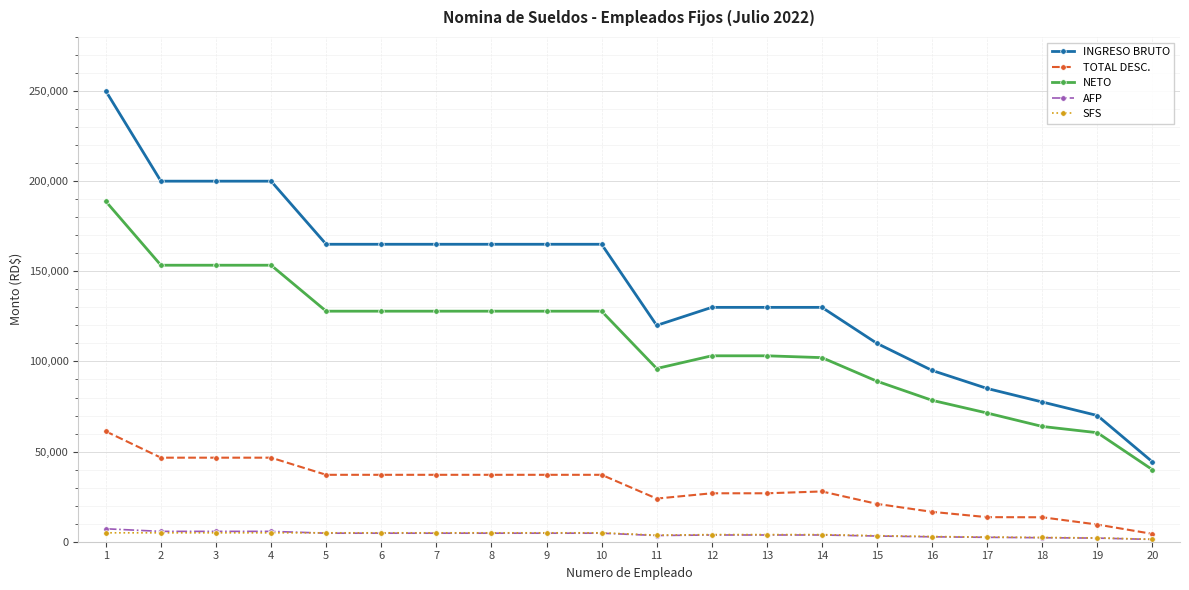

Which series changed the most between 9 and 12?

INGRESO BRUTO